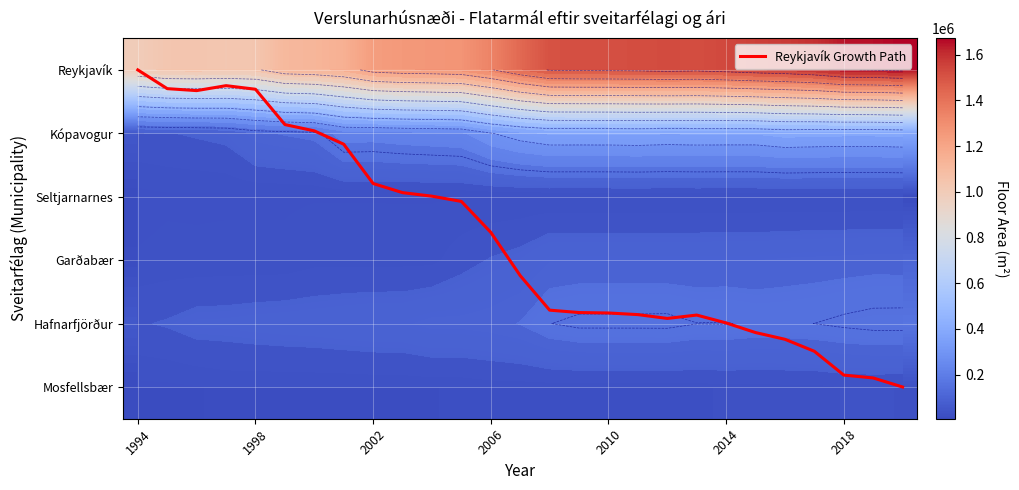

Rank the series at 2010 from lowest to highest value.

Reykjavík Growth Path, Seltjarnarnes, Mosfellsbær, Garðabær, Hafnarfjörður, Kópavogur, Reykjavík